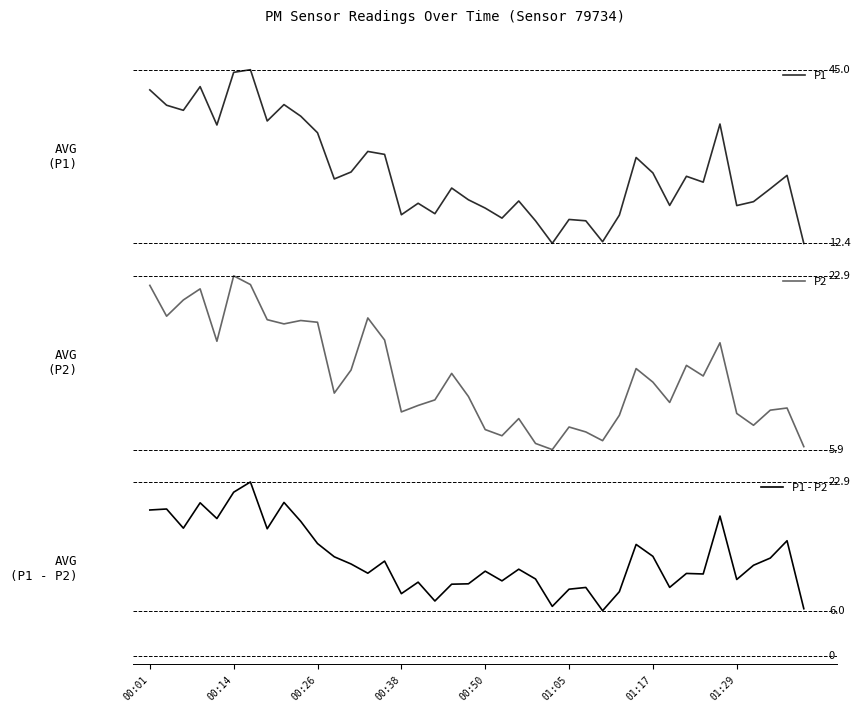

What is the value of the P1 point at the 37th from the left?

20.2